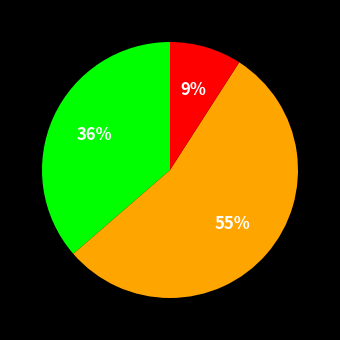

To the nearest percent, what is the average slice percentage?

33%